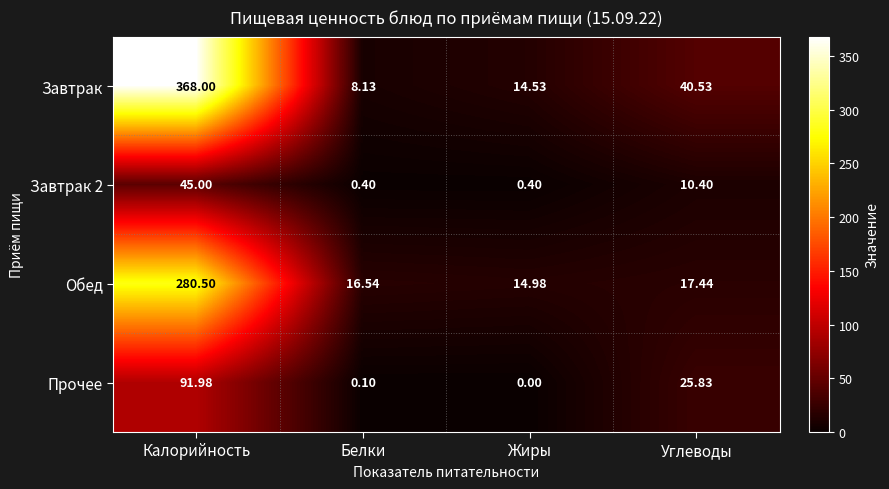

How many categories are shown in the chart?

4